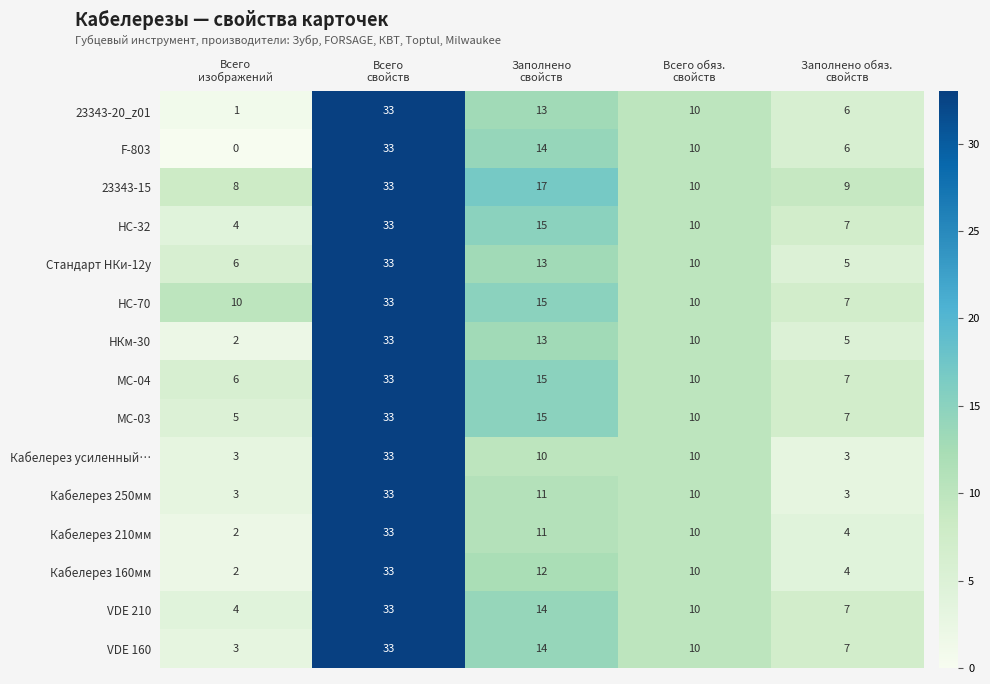

What is the difference between the highest and lowest values at Заполнено
свойств?

7